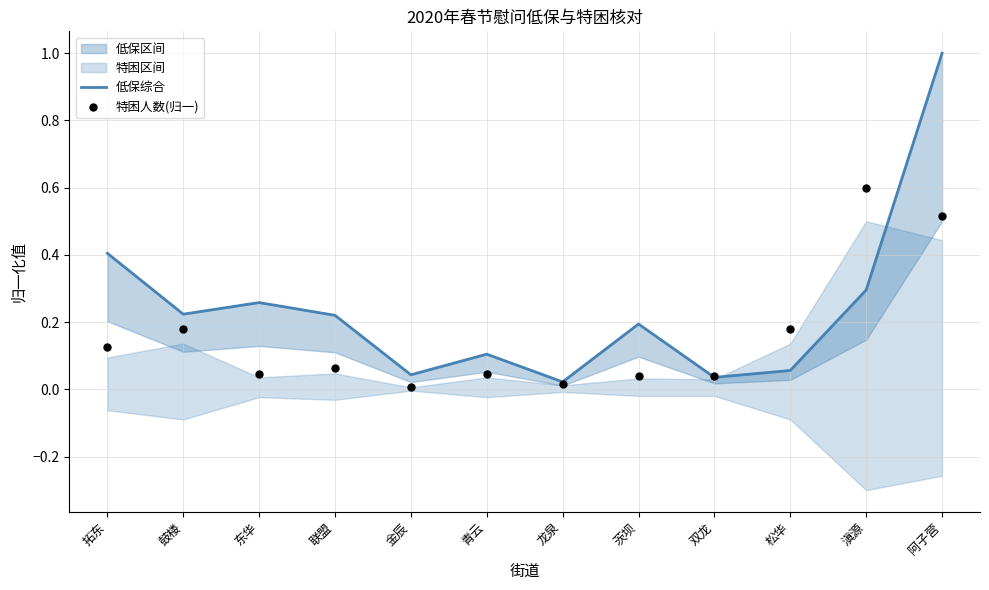

Which series reaches the maximum Y coordinate?

低保综合